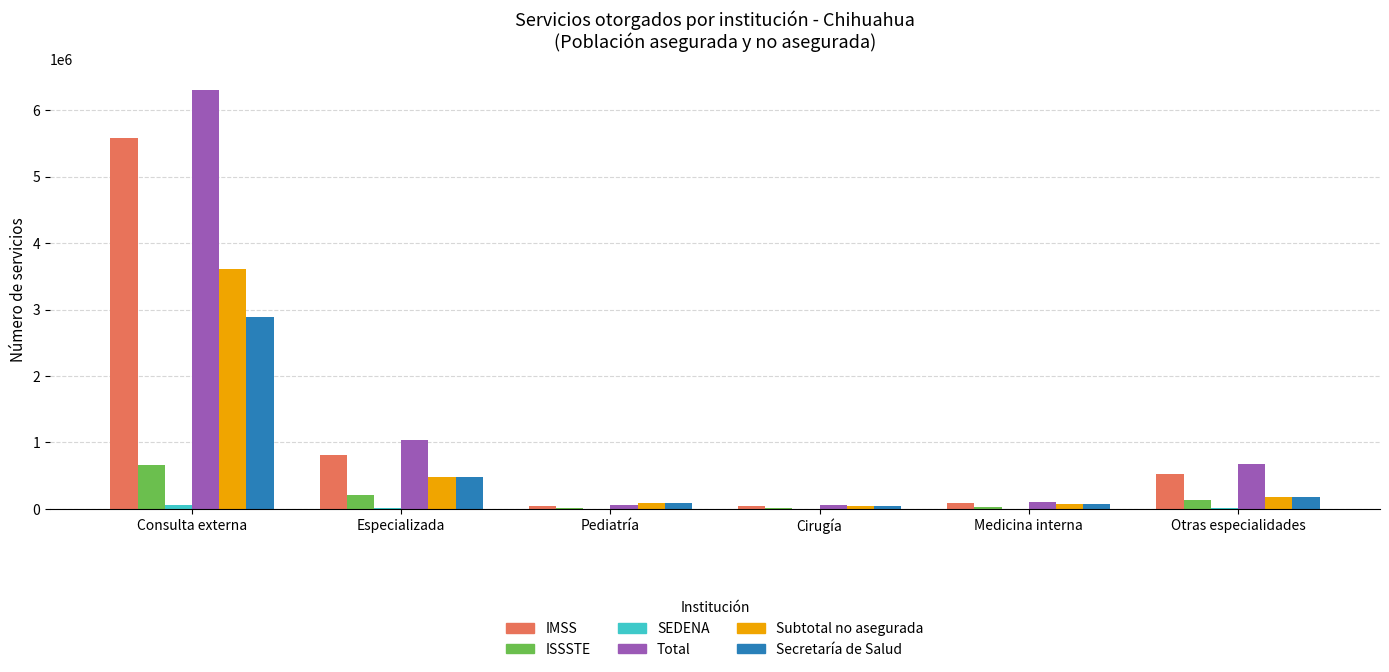

Where does the Subtotal no asegurada series first go above 173938?

Consulta externa